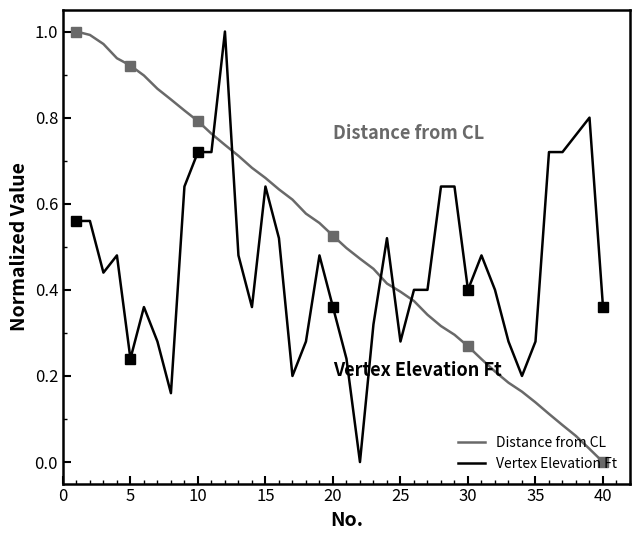

True or false: Distance from CL and Vertex Elevation Ft intersect in this chart.

True